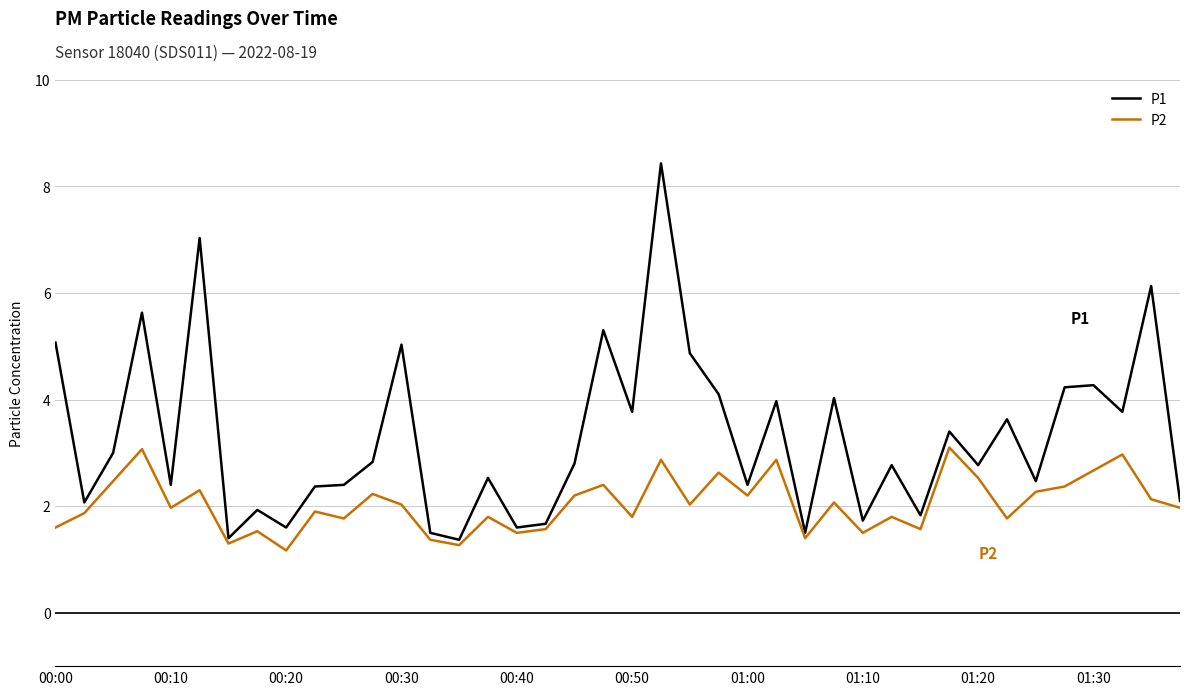

What is the average value of the P1 series?

3.3